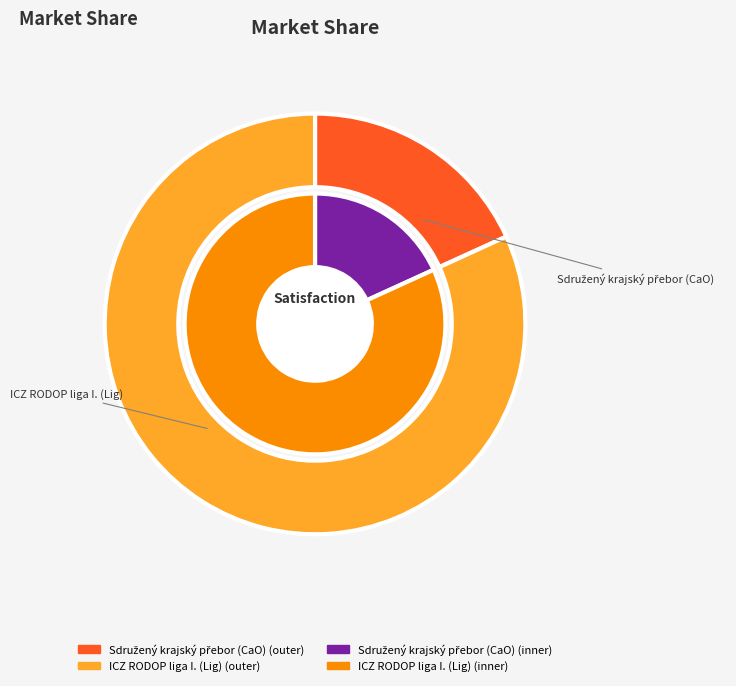

Is it true that 217014 is 93% of the pie?

False